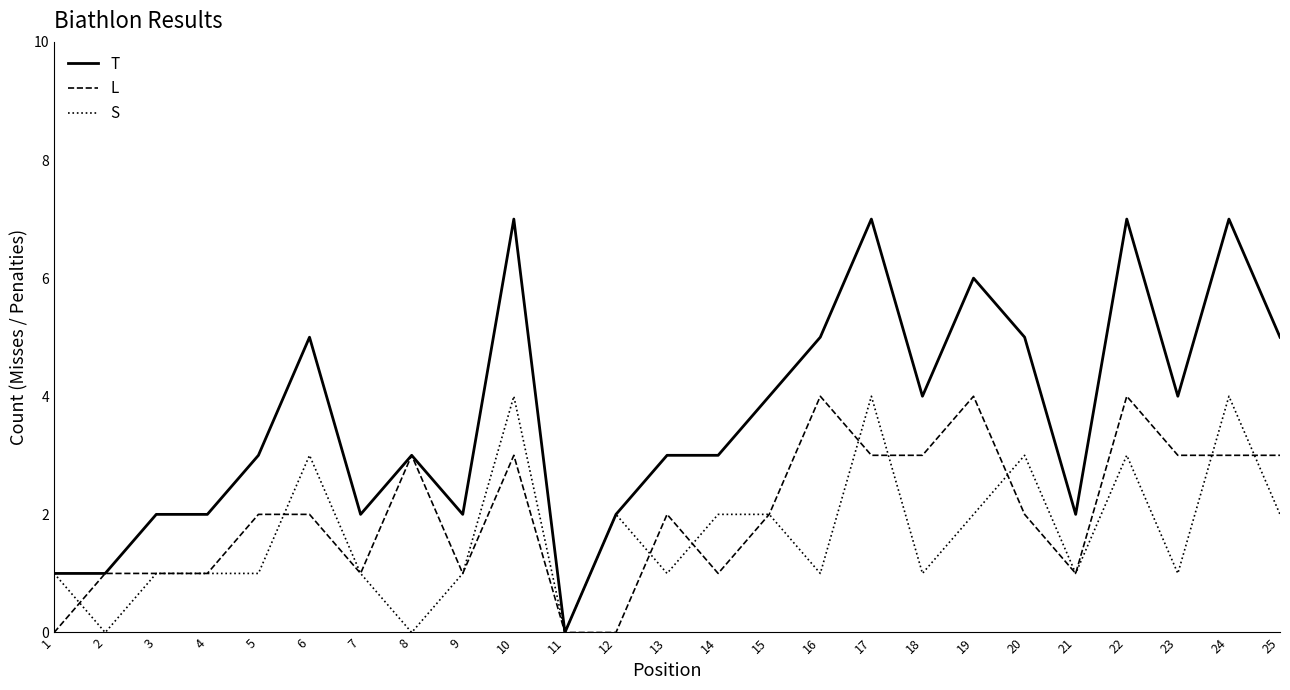

Does the chart display data point markers on the line(s)?

No